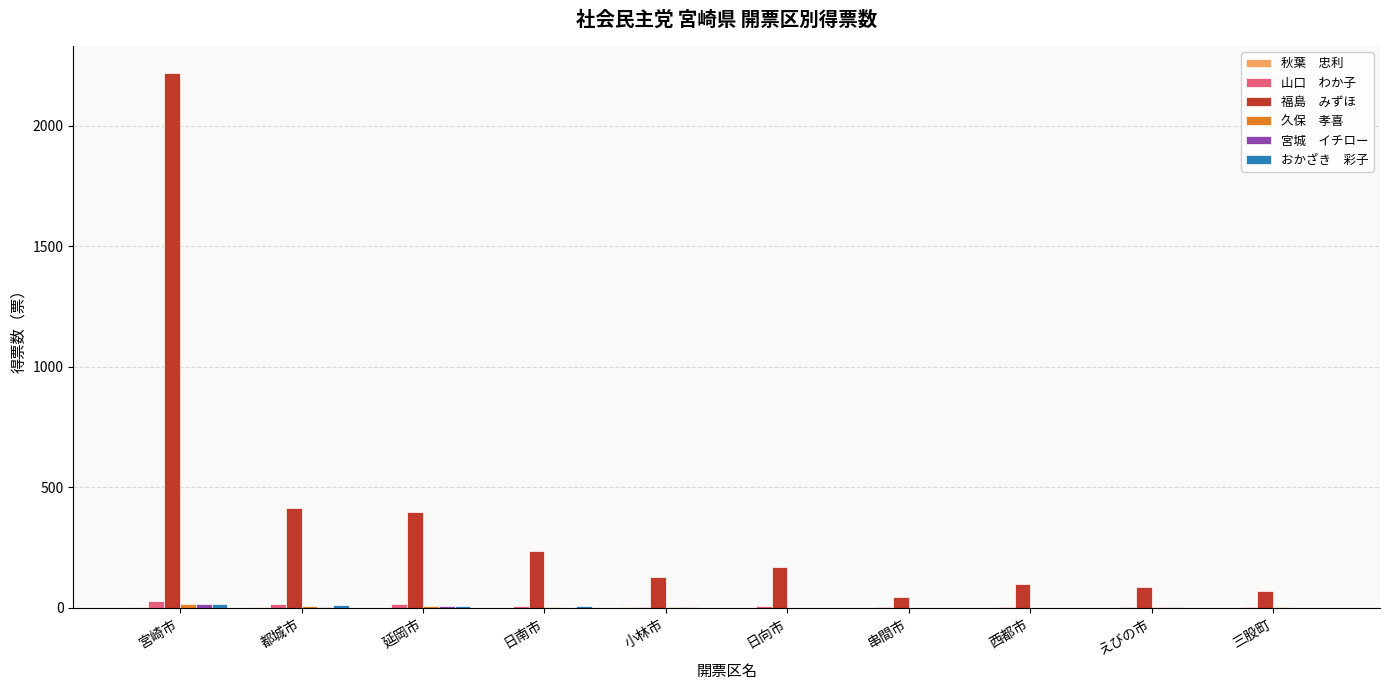

At which category is the sum across all series the highest?

宮崎市